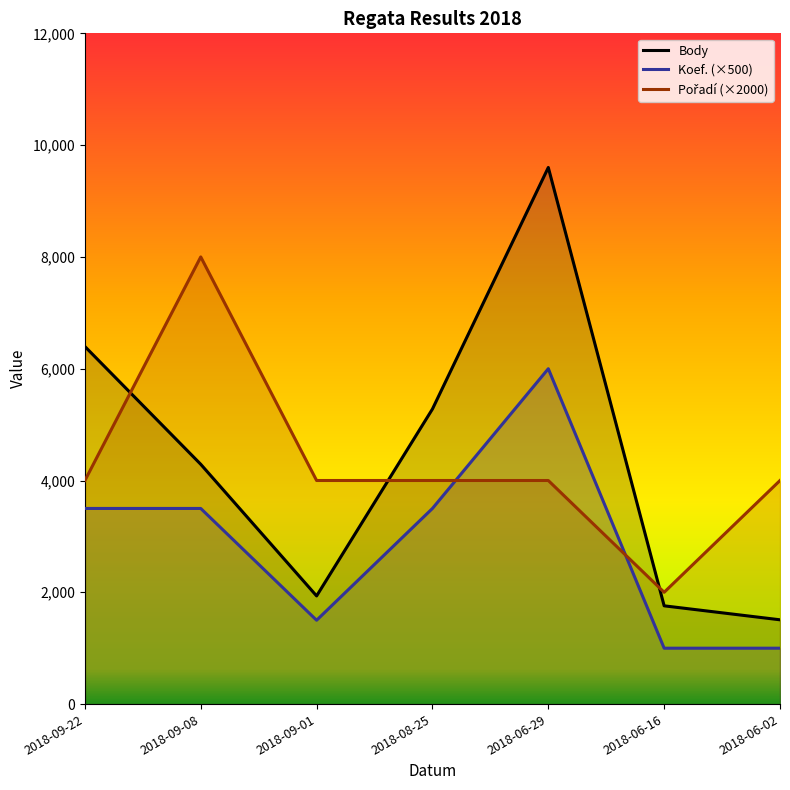

The Pořadí series shows 2727 at 2018-06-16. True or false?

False